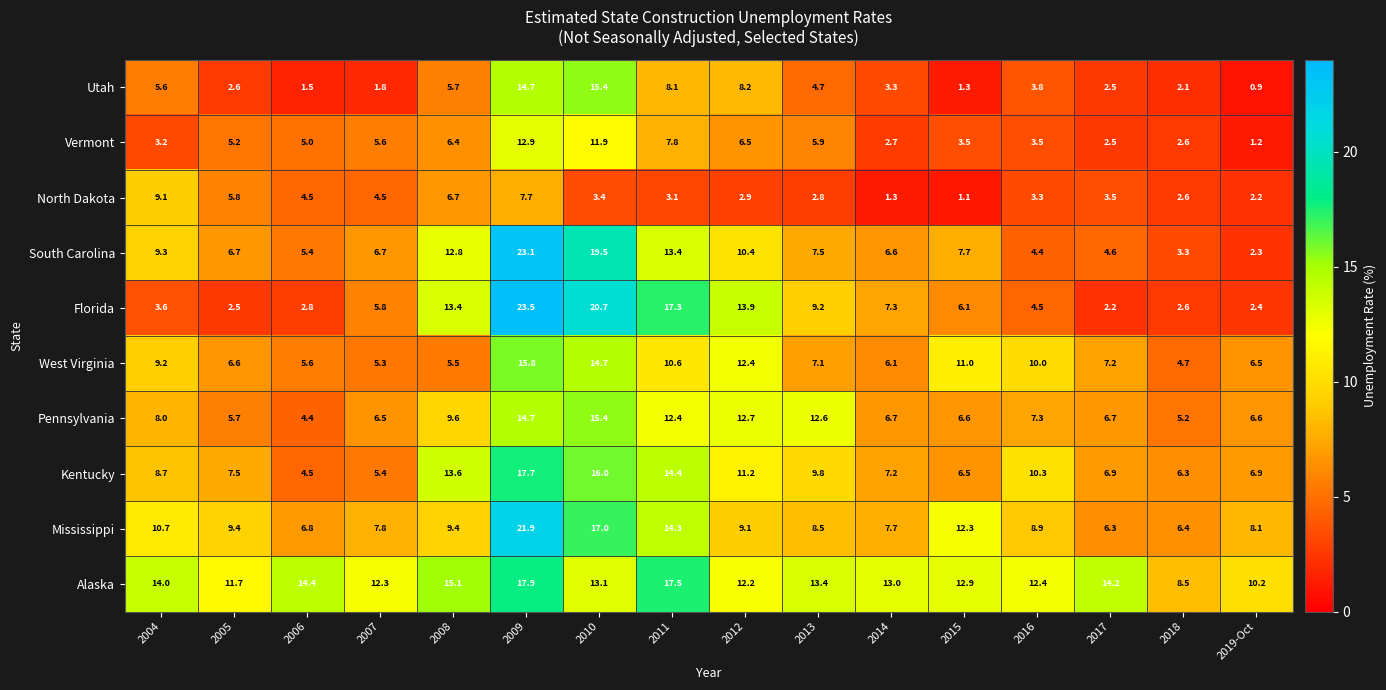

Which series has the largest range (max minus min)?

Florida